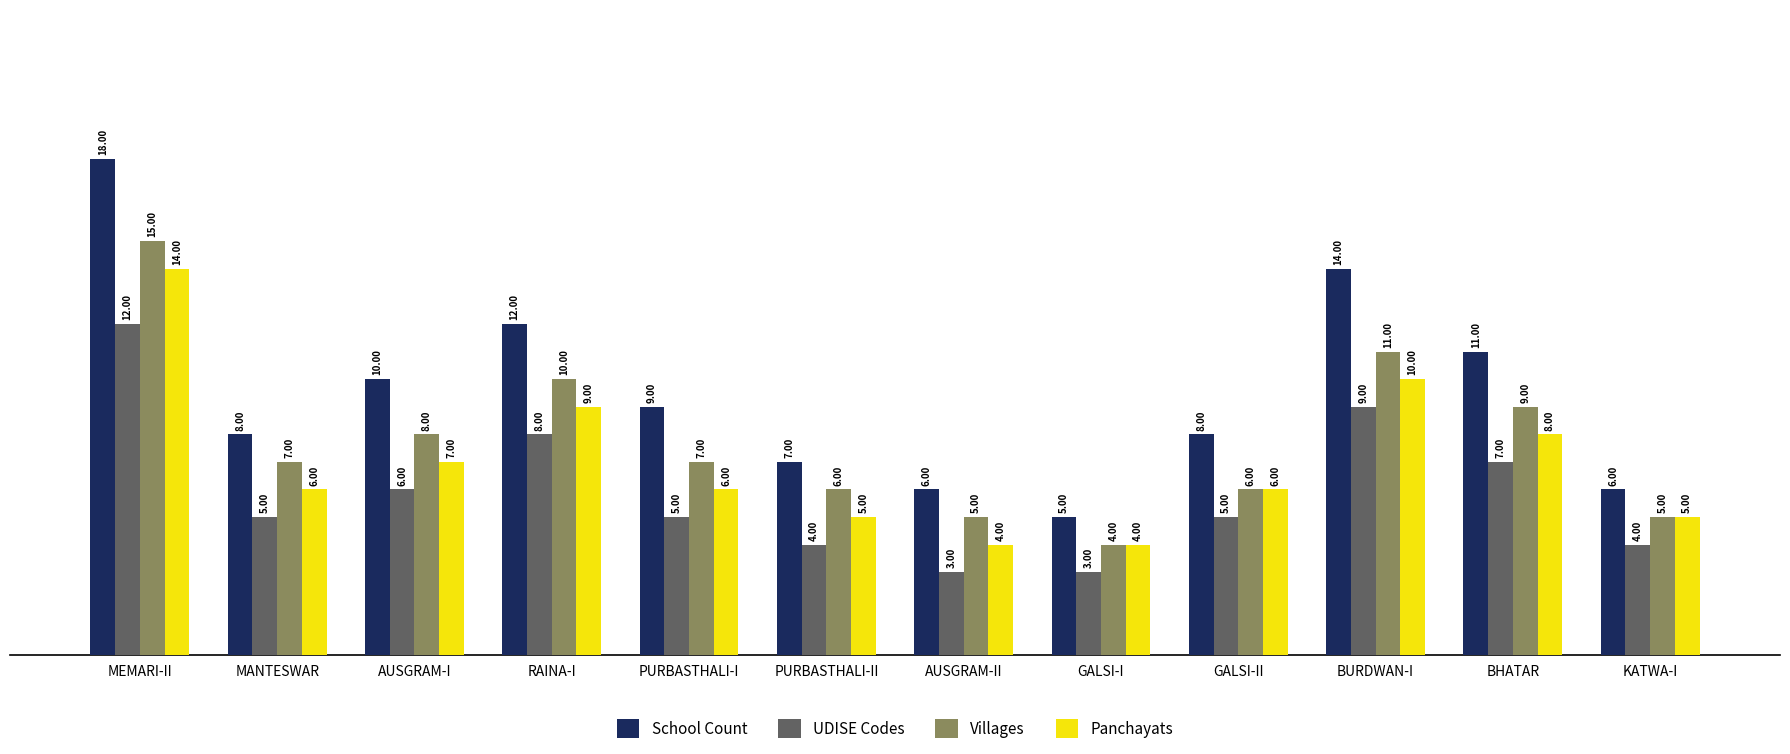

Which category has the highest value across all series?

MEMARI-II